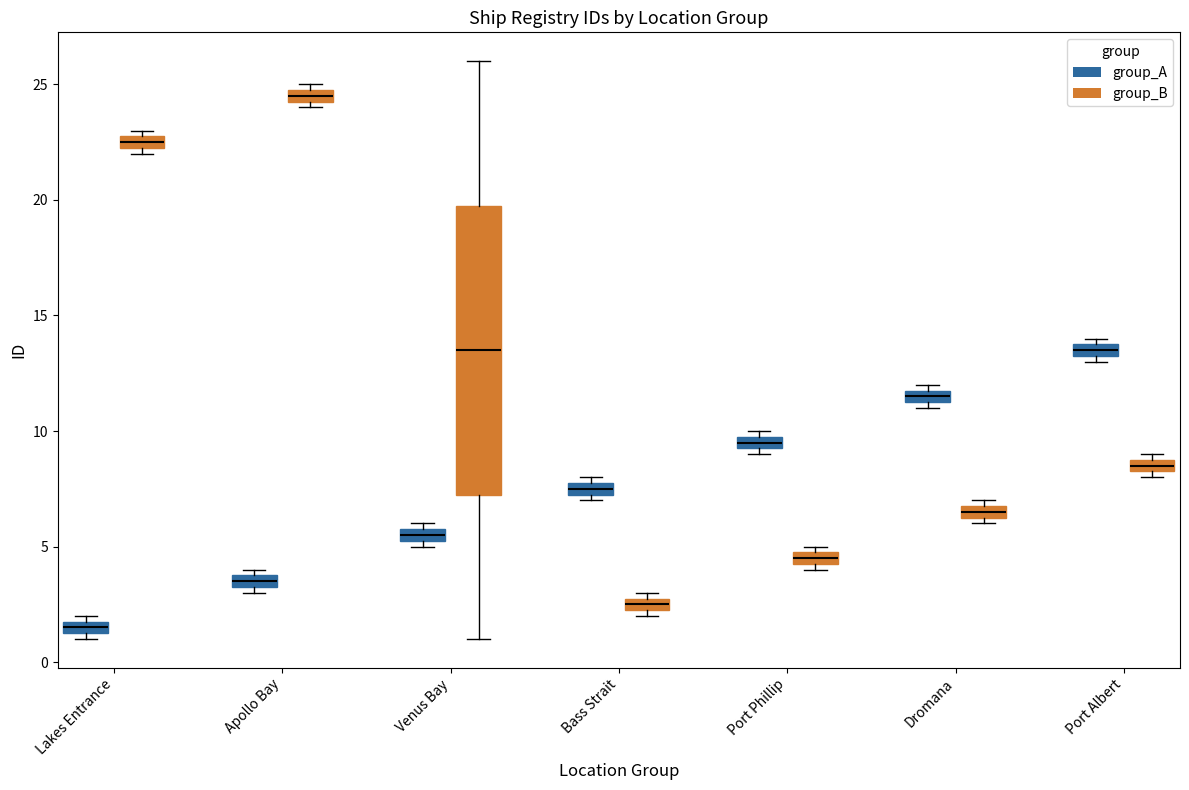

Which box is the tallest, from its lower edge to its upper edge?

Venus Bay (group_B)